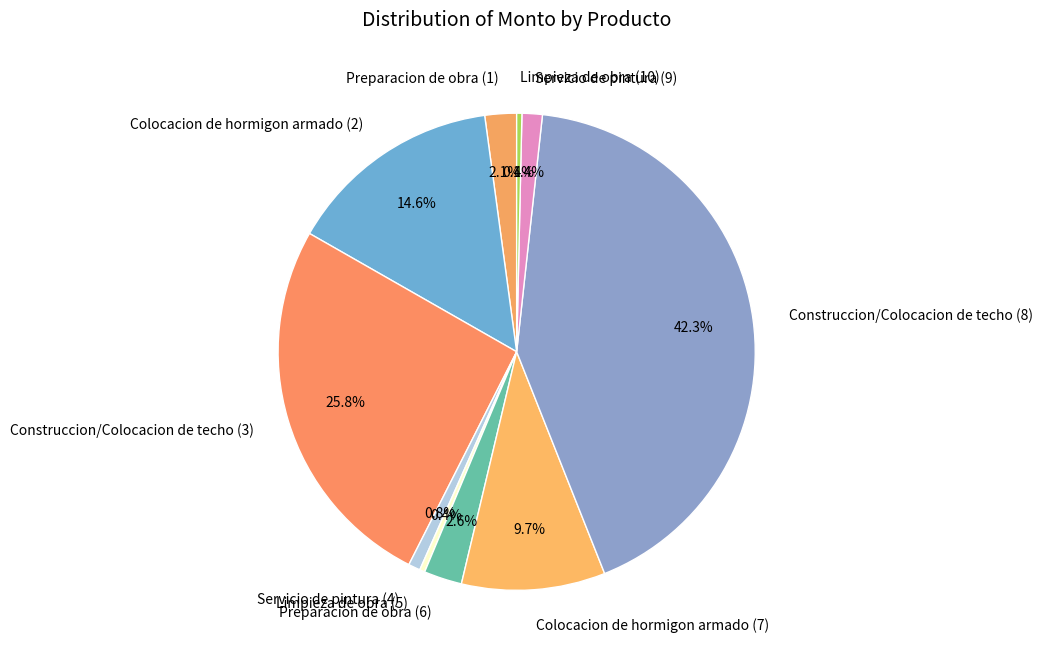

Between Construccion/Colocacion de techo (3) and Colocacion de hormigon armado (7), which is larger?

Construccion/Colocacion de techo (3)